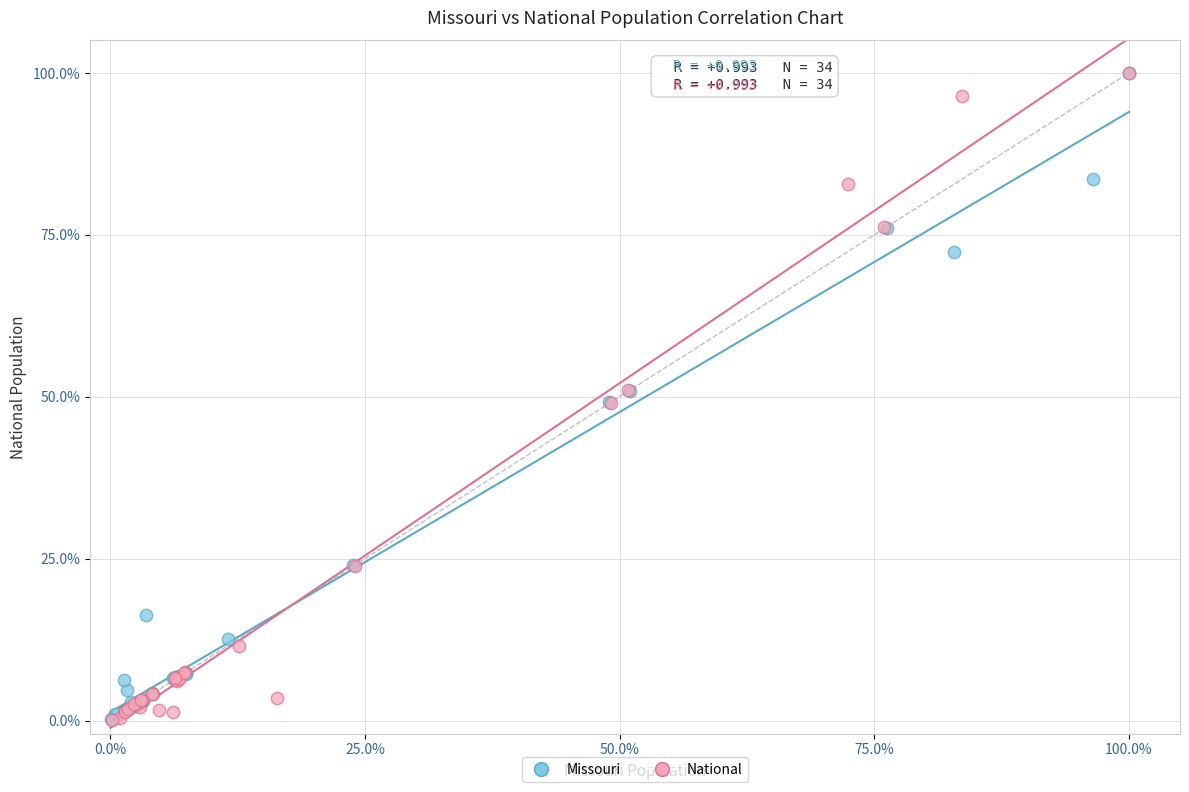

What are all the series names shown in the legend?

Missouri, National